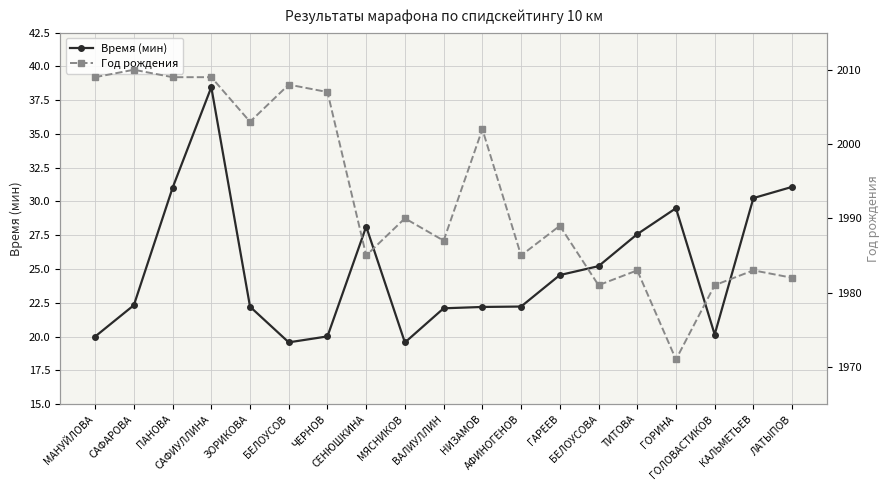

What is the difference between the Время (мин) values at ЛАТЫПОВ and ЧЕРНОВ?

11.1